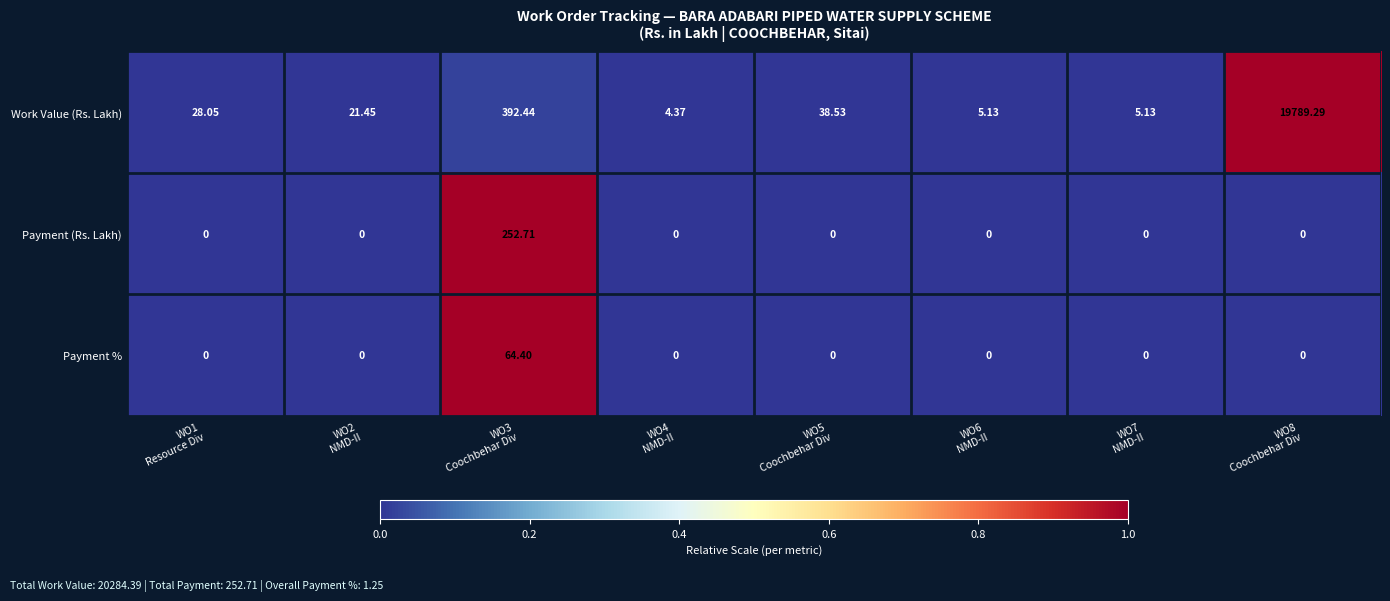

Which series has the largest total across all categories?

Work Value (Rs. Lakh)